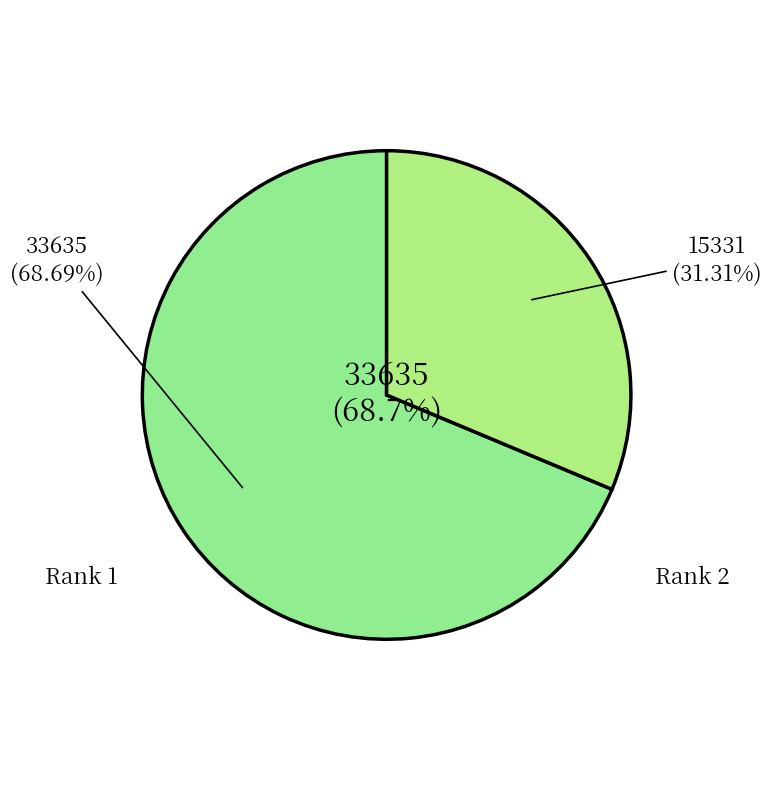

How many segments does this pie chart have?

2